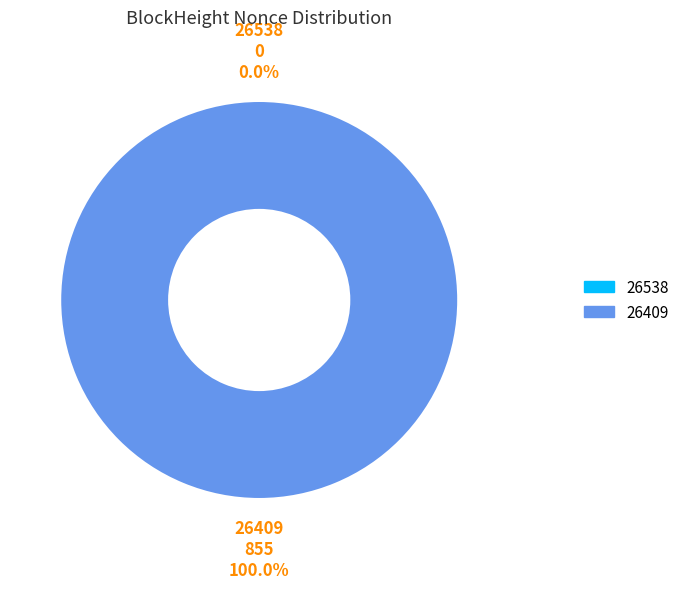

Count the number of slices in the pie.

2